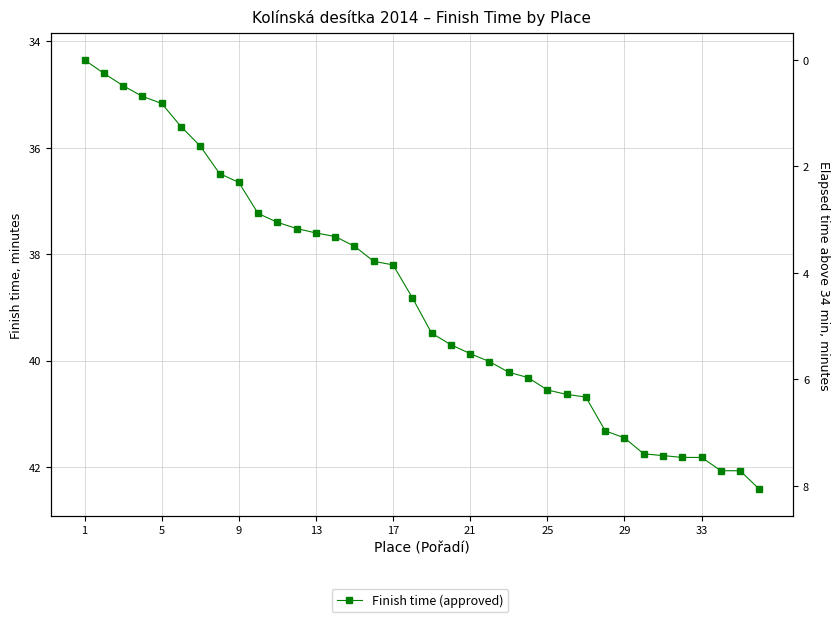

How many data points are less than 39?

18